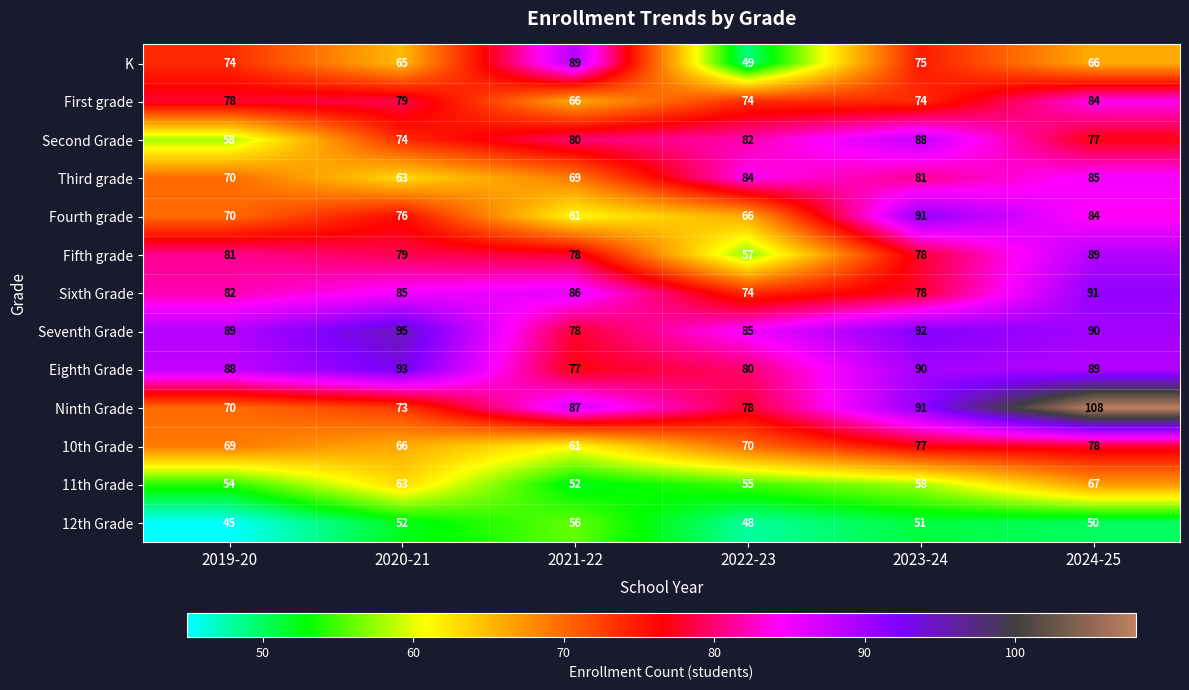

What is the difference between the highest and lowest values at 2022-23?

37